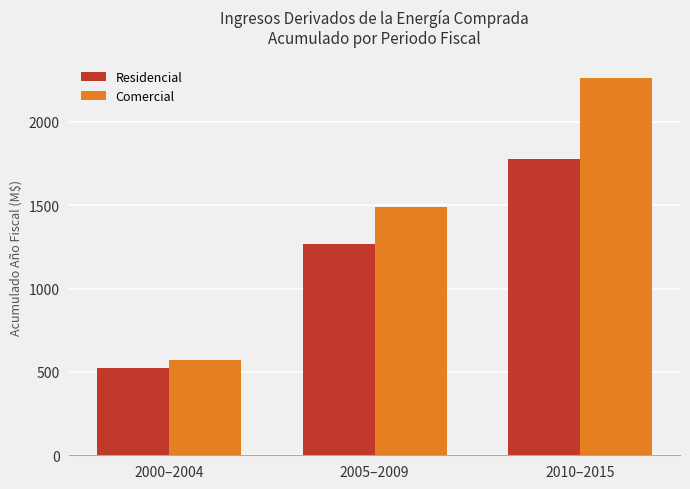

Is it true that Comercial equals 1329.4 at 2010–2015?

False